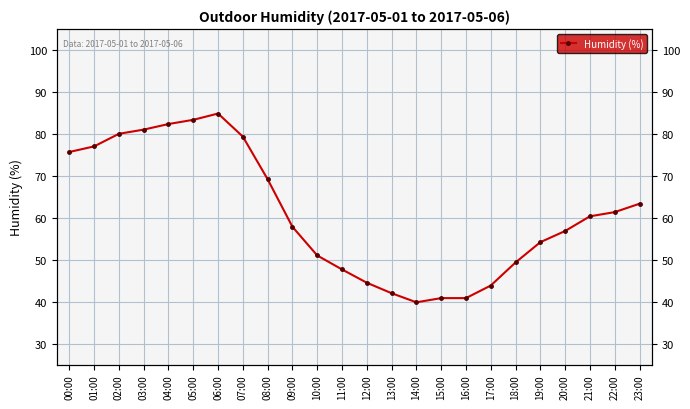

What is the smallest value displayed?

39.8